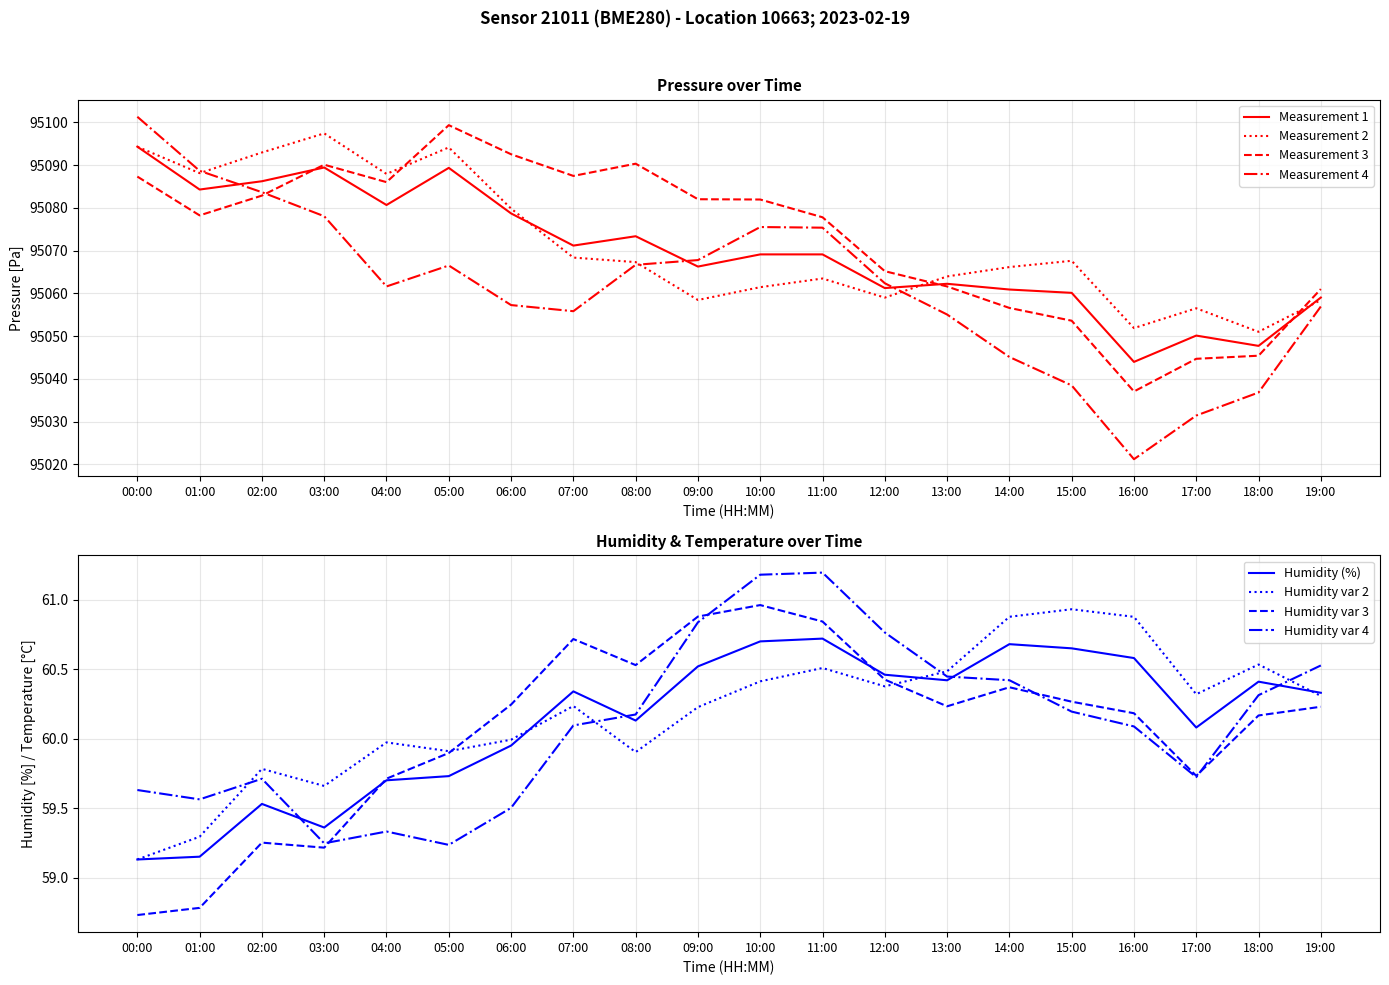

Which has a higher value, 08:00 or 18:00?

08:00